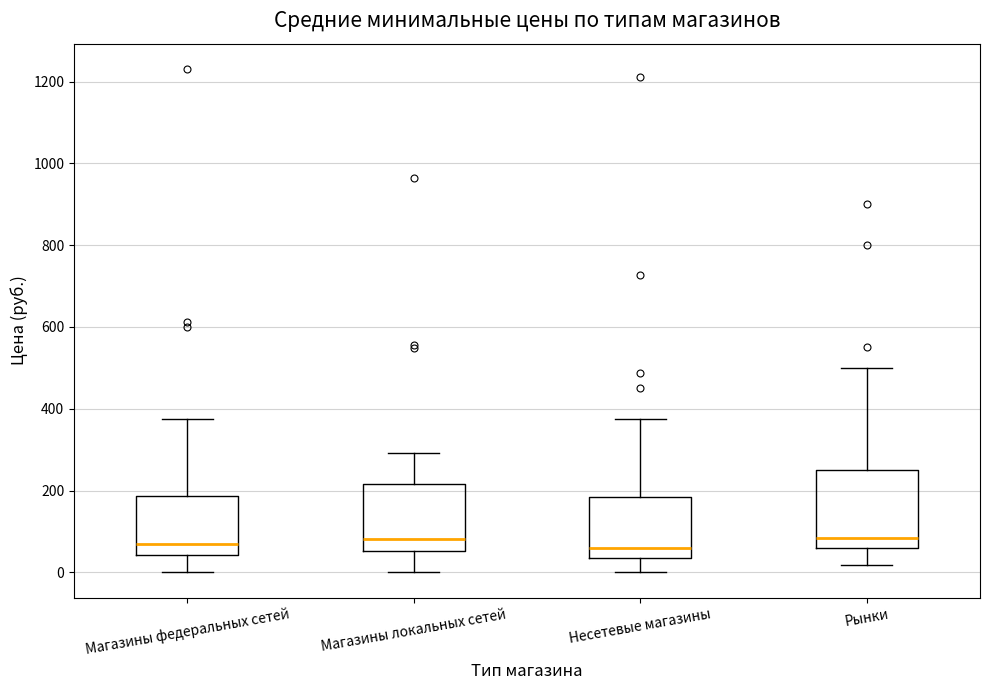

Reading left to right, transcribe this box plot: for each box, give where its median line is, the range the box spans, and where its two whiskers end, as read against the y-axis. The values are not printed on the chart, so give them approximately, as read against the axis.

Магазины федеральных сетей: median 60, box 40 to 180, whiskers 0 to 380
Магазины локальных сетей: median 80, box 60 to 220, whiskers 0 to 300
Несетевые магазины: median 60, box 40 to 180, whiskers 0 to 380
Рынки: median 80, box 60 to 260, whiskers 20 to 500